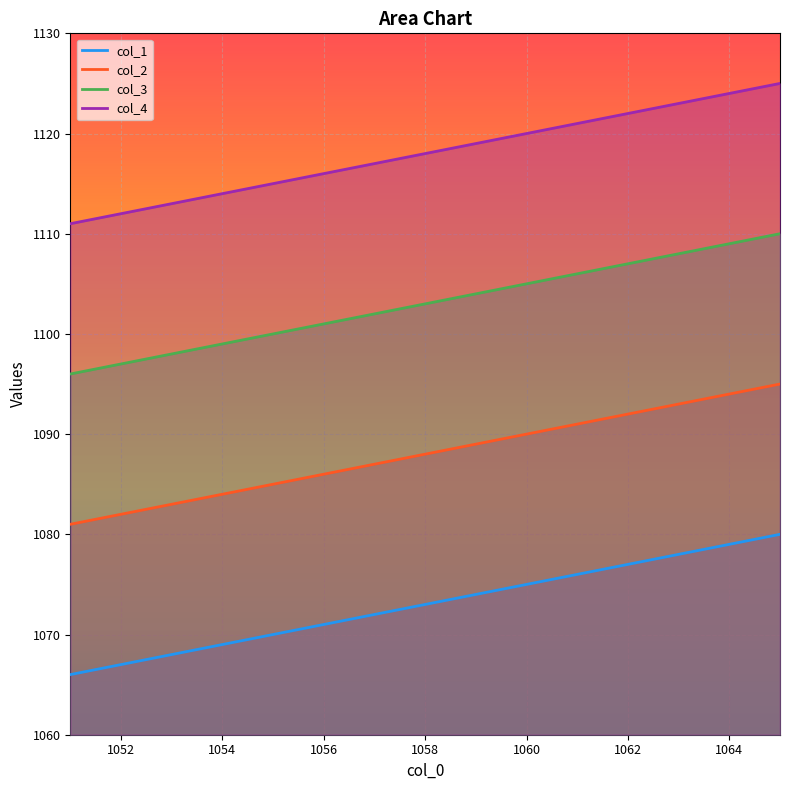

Reading left to right, list all the values displayed in this chart.

col_1: 1051=1066	1052=1067	1053=1068	1054=1069	1055=1070	1056=1071	1057=1072	1058=1073	1059=1074	1060=1075	1061=1076	1062=1077	1063=1078	1064=1079	1065=1080
col_2: 1051=1081	1052=1082	1053=1083	1054=1084	1055=1085	1056=1086	1057=1087	1058=1088	1059=1089	1060=1090	1061=1091	1062=1092	1063=1093	1064=1094	1065=1095
col_3: 1051=1096	1052=1097	1053=1098	1054=1099	1055=1100	1056=1101	1057=1102	1058=1103	1059=1104	1060=1105	1061=1106	1062=1107	1063=1108	1064=1109	1065=1110
col_4: 1051=1111	1052=1112	1053=1113	1054=1114	1055=1115	1056=1116	1057=1117	1058=1118	1059=1119	1060=1120	1061=1121	1062=1122	1063=1123	1064=1124	1065=1125